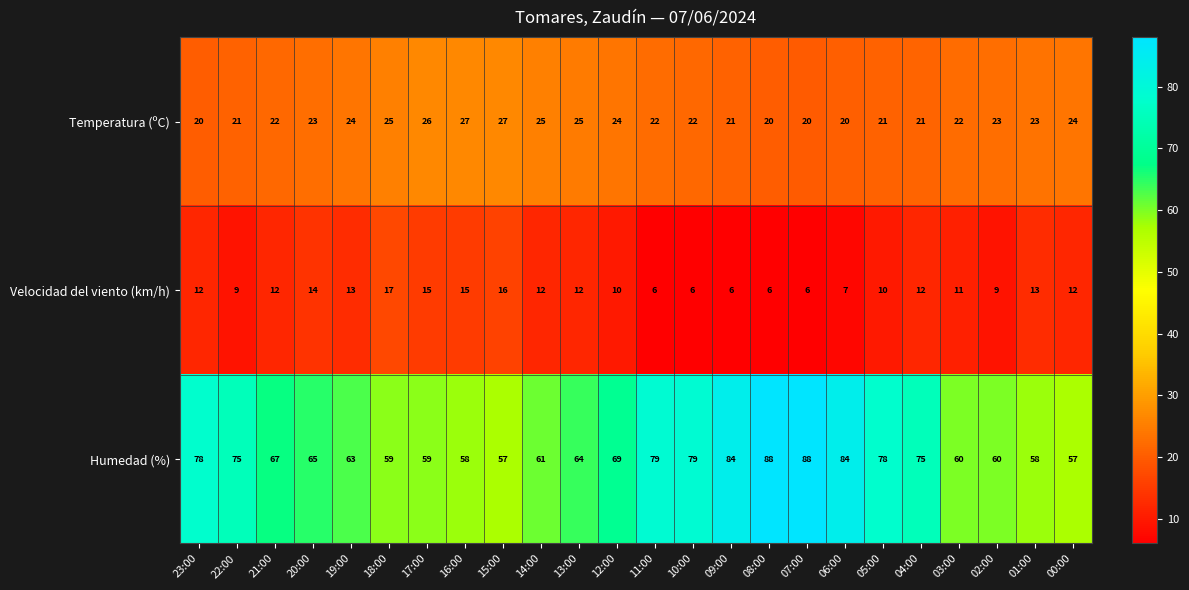

Which series has the widest spread of values?

Humedad (%)